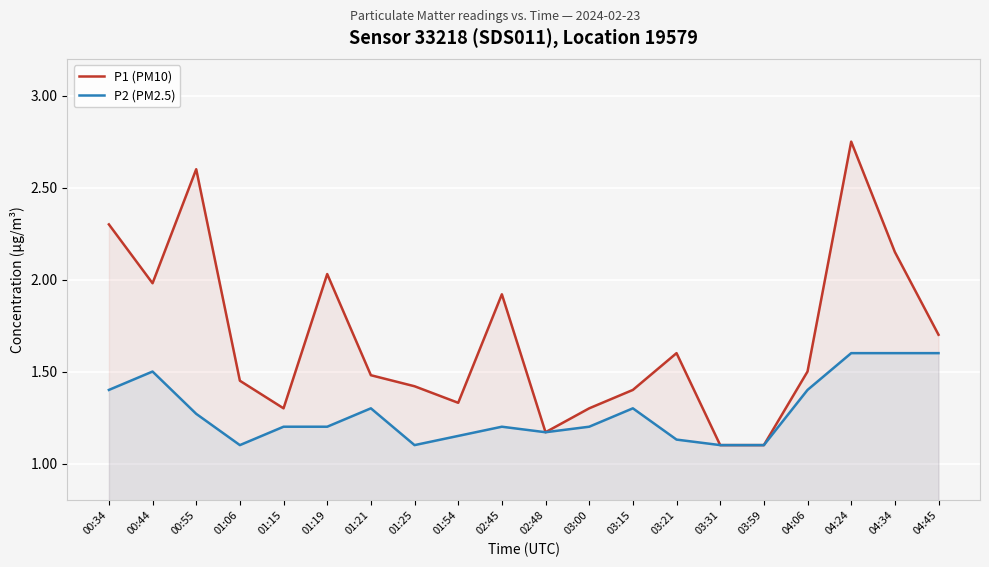

What is the greatest value displayed?

2.8